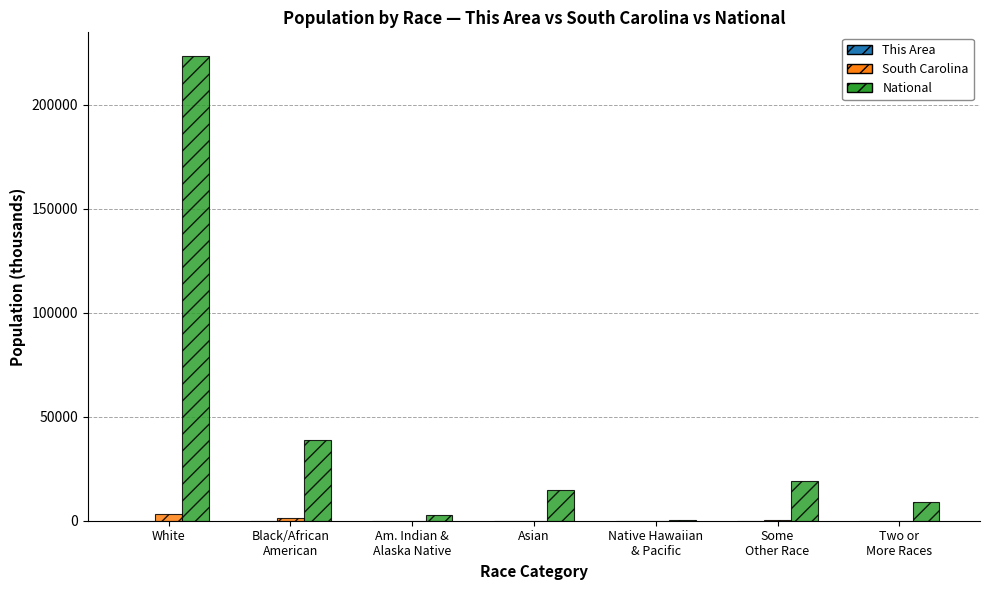

Which series has the largest total across all categories?

National